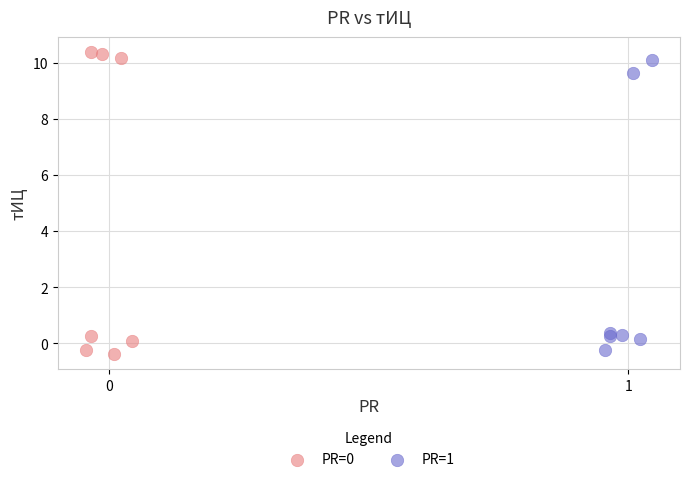

Which series contains the lowest Y value?

PR=0